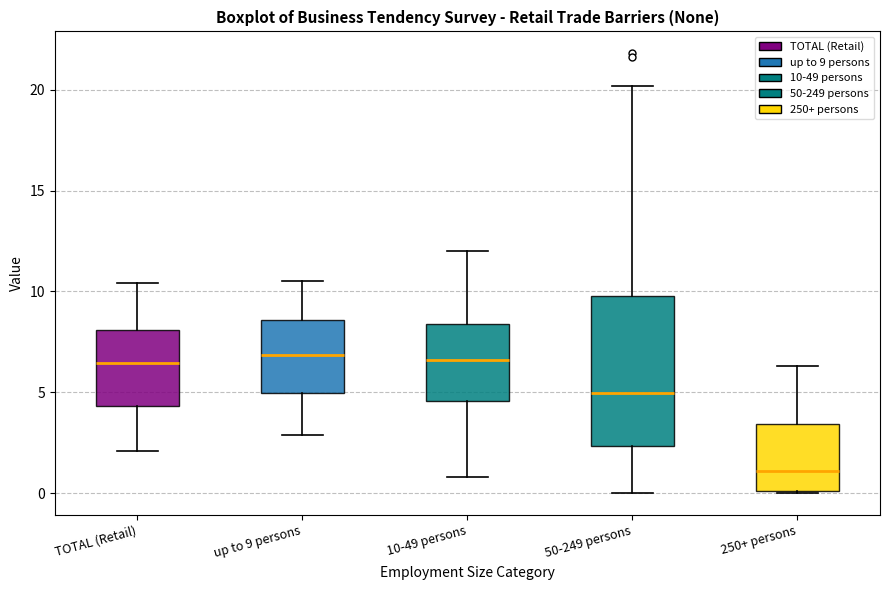

Reading left to right, read every box against the y-axis: the position of its median line, the range the box covers, and the ends of its whiskers. The values are not printed on the chart, so give them approximately, as read against the axis.

TOTAL (Retail): median 6.5, box 4.5 to 8.0, whiskers 2.0 to 10.5
up to 9 persons: median 7.0, box 5.0 to 8.5, whiskers 3.0 to 10.5
10-49 persons: median 6.5, box 4.5 to 8.5, whiskers 1.0 to 12.0
50-249 persons: median 5.0, box 2.5 to 10.0, whiskers 0.0 to 20.0
250+ persons: median 1.0, box 0.0 to 3.5, whiskers 0.0 to 6.5